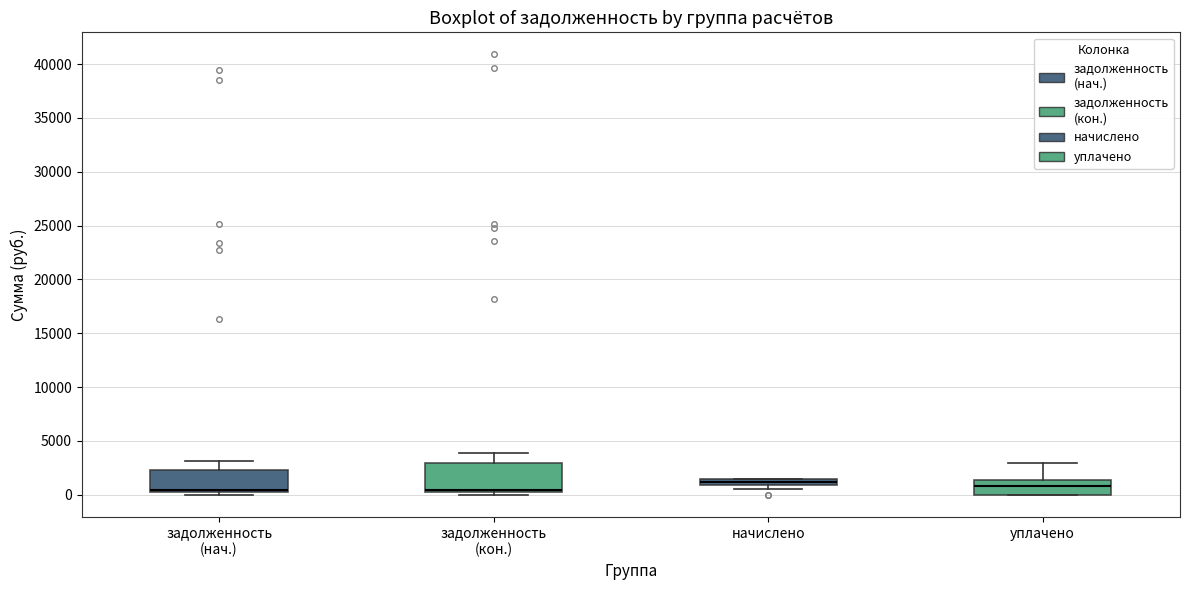

Where is the upper edge of the box for начислено on the y-axis? The values are not printed on the chart, so give them approximately, as read against the axis.

1500